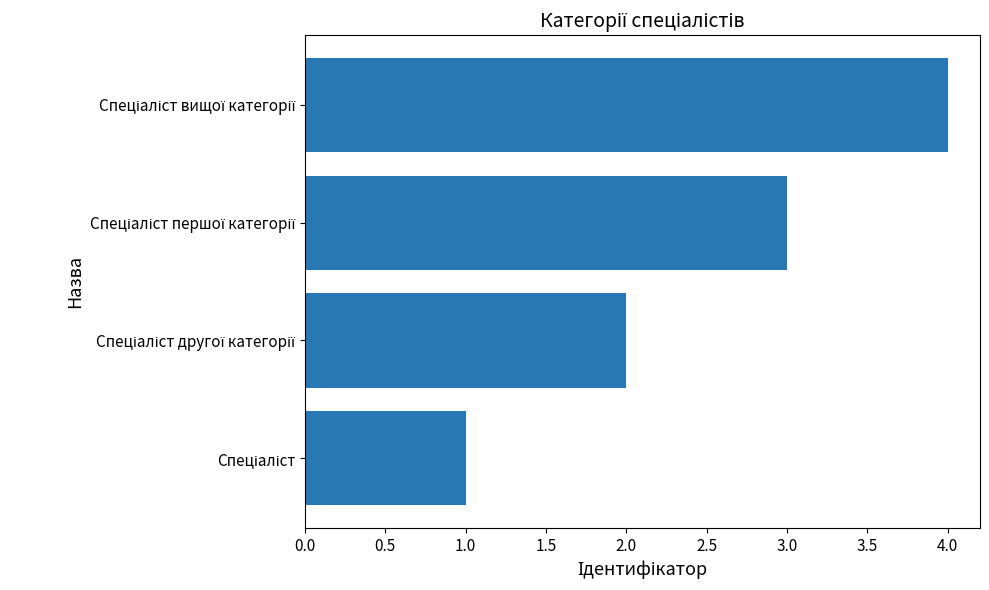

What is the sum of all values?

10